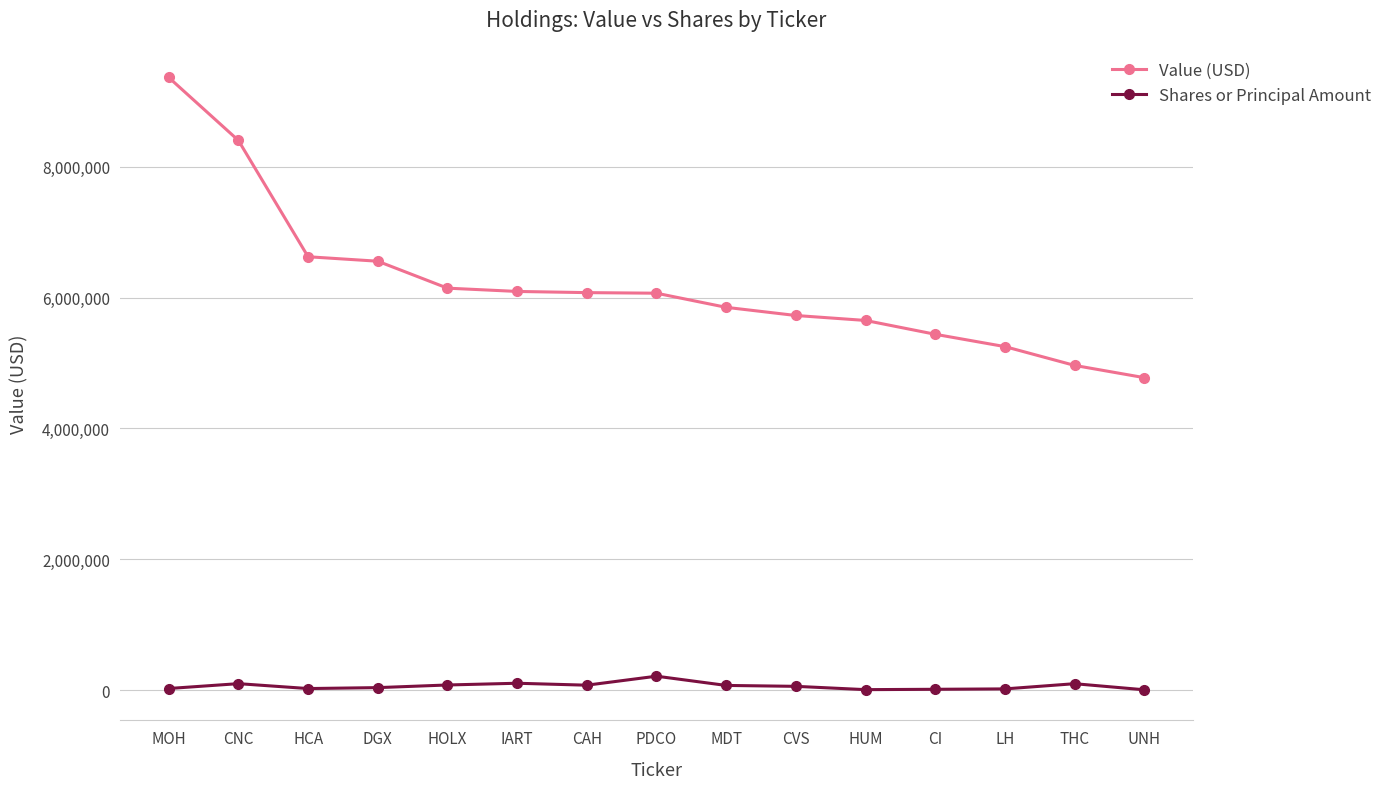

What is the difference between the Value (USD) values at LH and IART?

842461